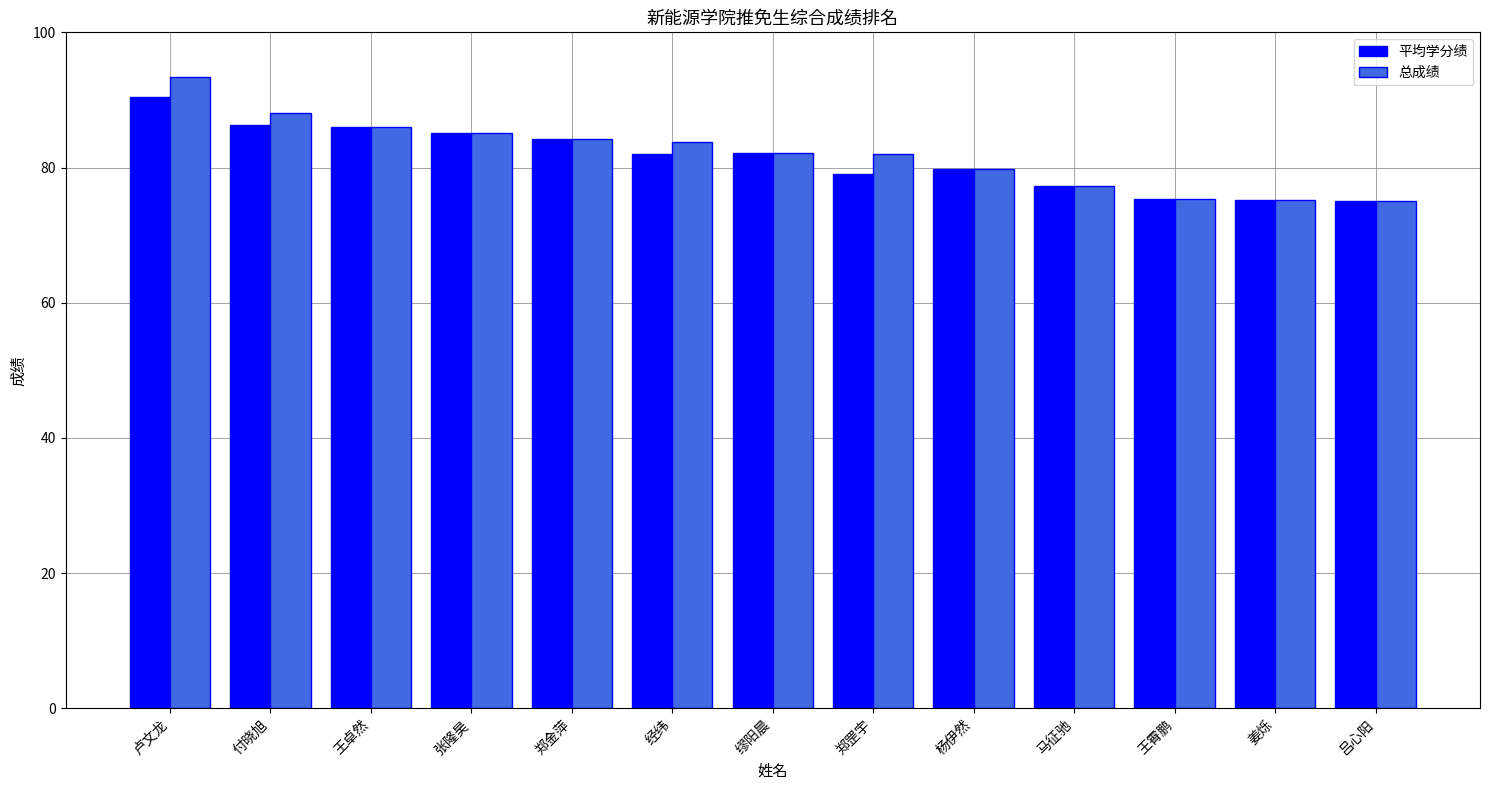

List the series in order of their peak value, highest first.

总成绩, 平均学分绩